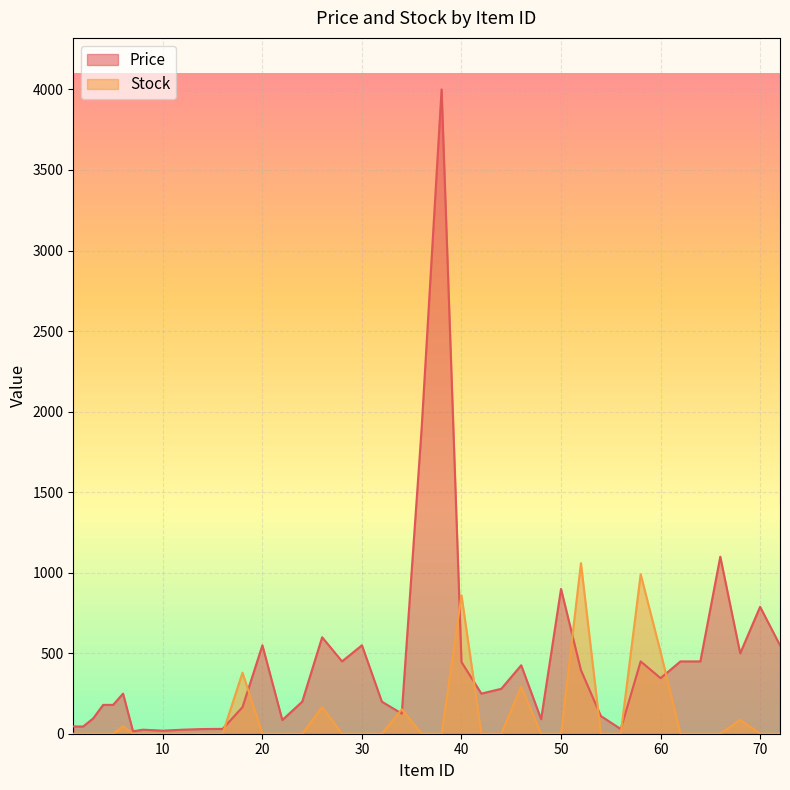

Reading right to left, what are all the values shown in this chart?

Price: 549	788	499	1099	449	449	345	449	29	110	395	899	90	425	279	249	445	4000	1900	125	199	549	449	599	199	85	549	165	30	29	25	19	25	15	249	179	179	95	45	45
Stock: 0	0	86	0	0	0	507	990	0	0	1059	0	0	293	0	0	859	0	0	152	0	0	0	165	0	0	0	379	0	0	0	0	0	0	47	0	0	0	0	0